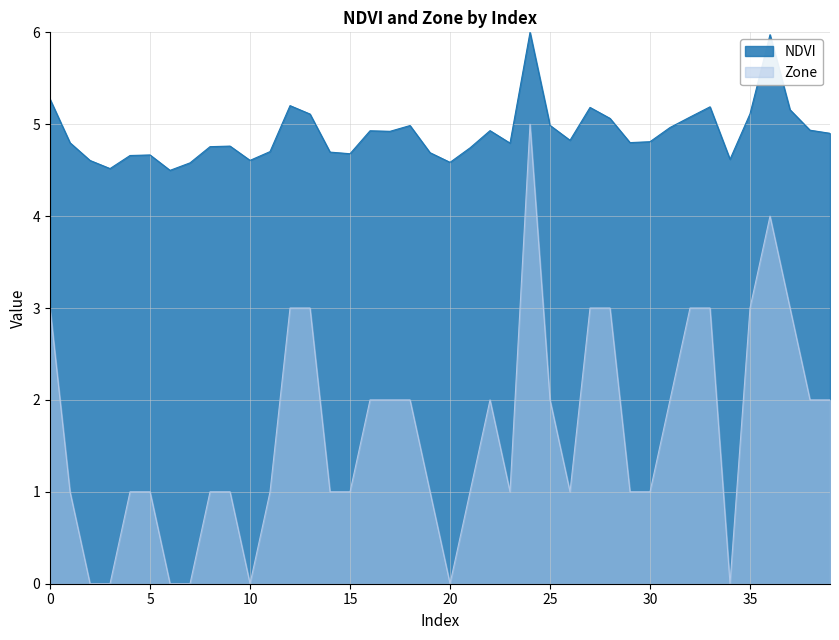

What is the difference between the NDVI values at 30 and 14?

0.1